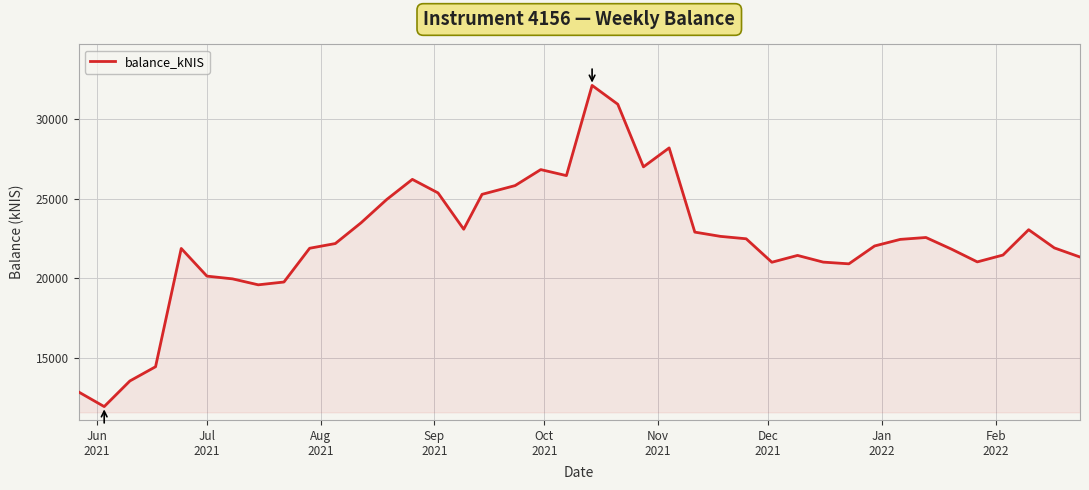

What is the difference between the maximum and minimum values?

20120.0